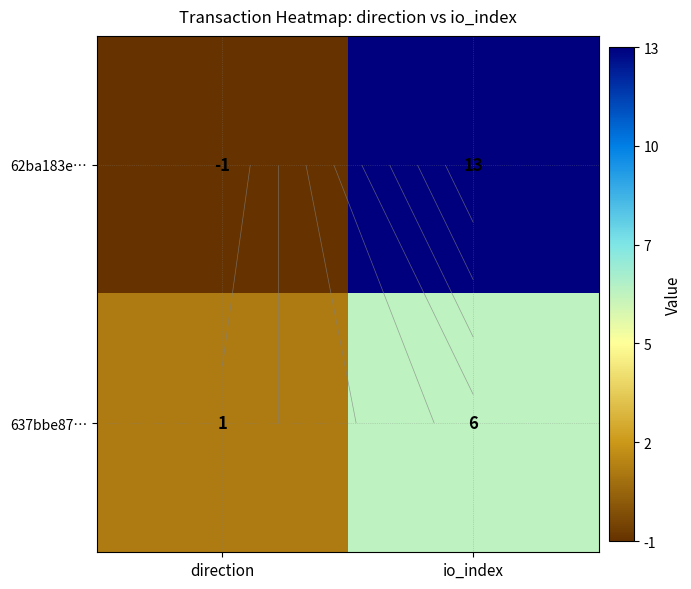

Which series has the largest total across all categories?

62ba183e…